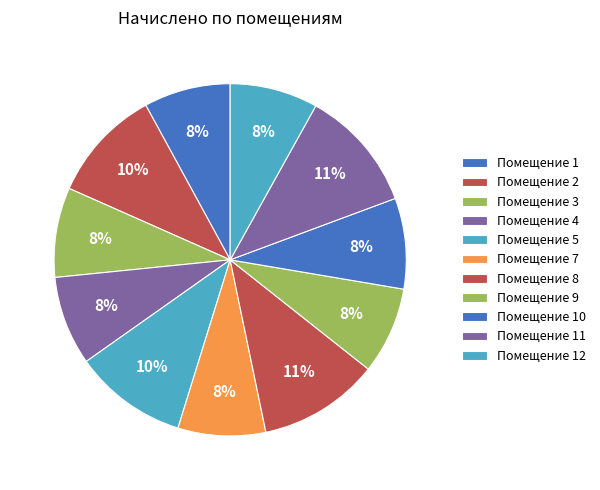

How many segments does this pie chart have?

11